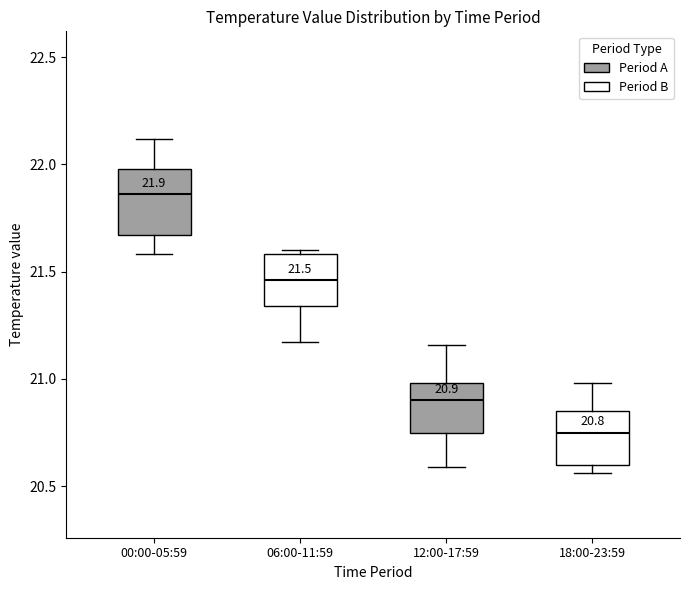

Which box's median line is the lowest?

18:00-23:59